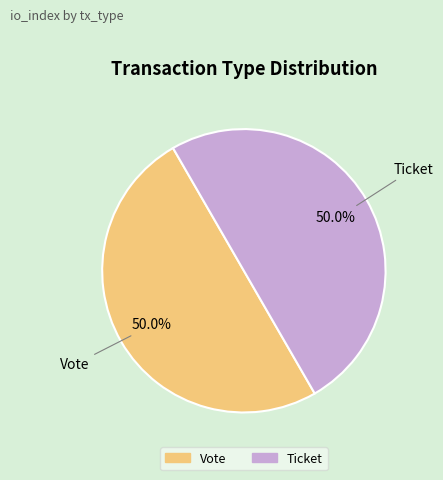

Do Vote and Ticket together represent more than half of the pie?

Yes